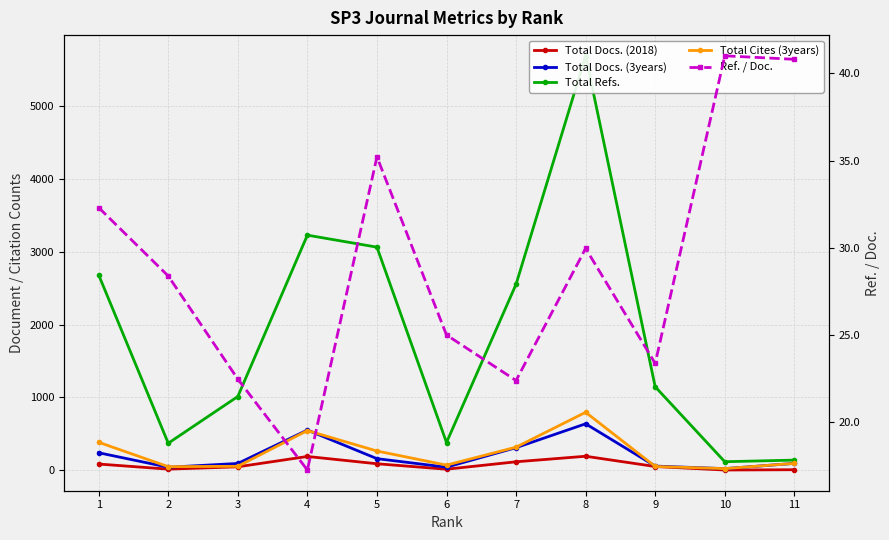

Reading left to right, transcribe all the data shown in this chart.

Total Docs. (2018): 83.0	13.0	45.0	187.0	87.0	12.0	114.0	190.0	49.0	1.0	5.0
Total Docs. (3years): 238.0	39.0	91.0	550.0	157.0	40.0	308.0	636.0	55.0	20.0	92.0
Total Refs.: 2681.0	369.0	1011.0	3228.0	3063.0	379.0	2553.0	5692.0	1145.0	115.0	137.0
Total Cites (3years): 382.0	47.0	52.0	543.0	262.0	68.0	315.0	794.0	50.0	20.0	92.0
Ref. / Doc.: 32.3	28.4	22.5	17.3	35.2	25.0	22.4	30.0	23.4	41.0	40.8